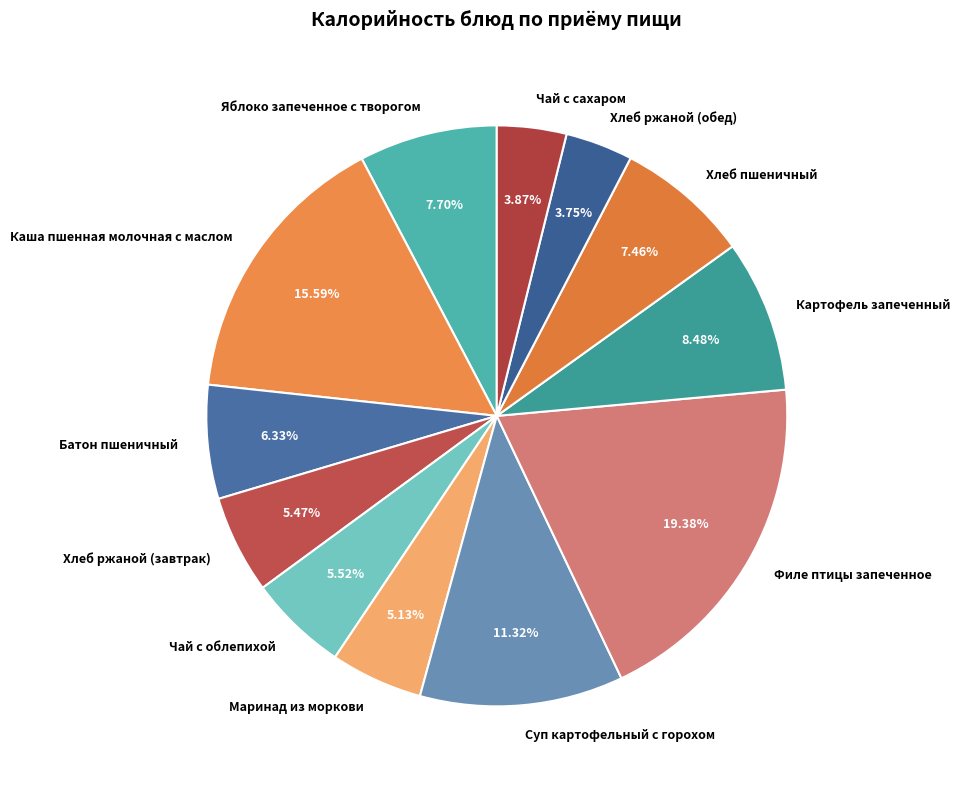

How many slices are in this pie chart?

12